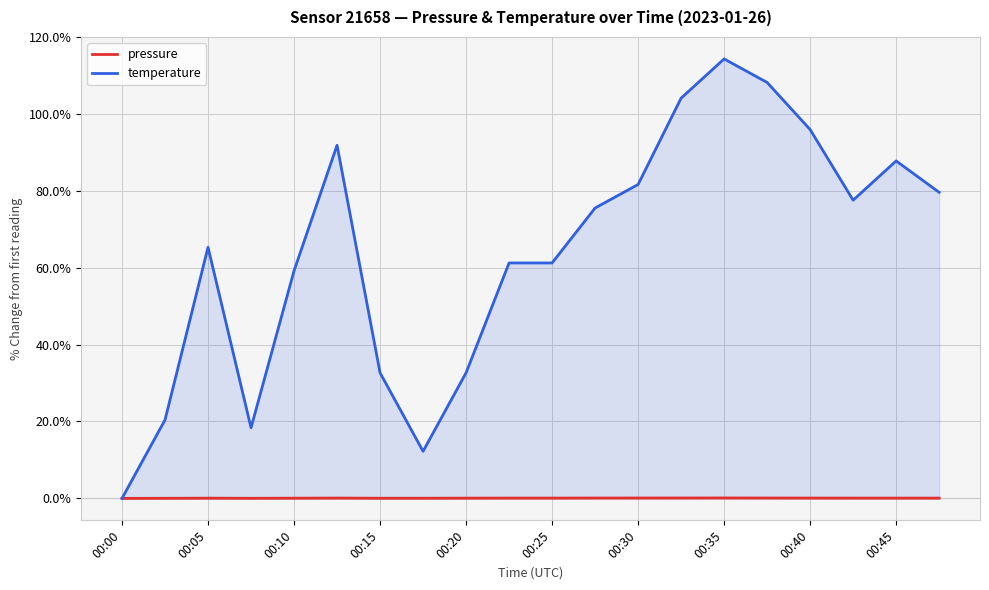

At how many categories does at least one series exceed 17?

18